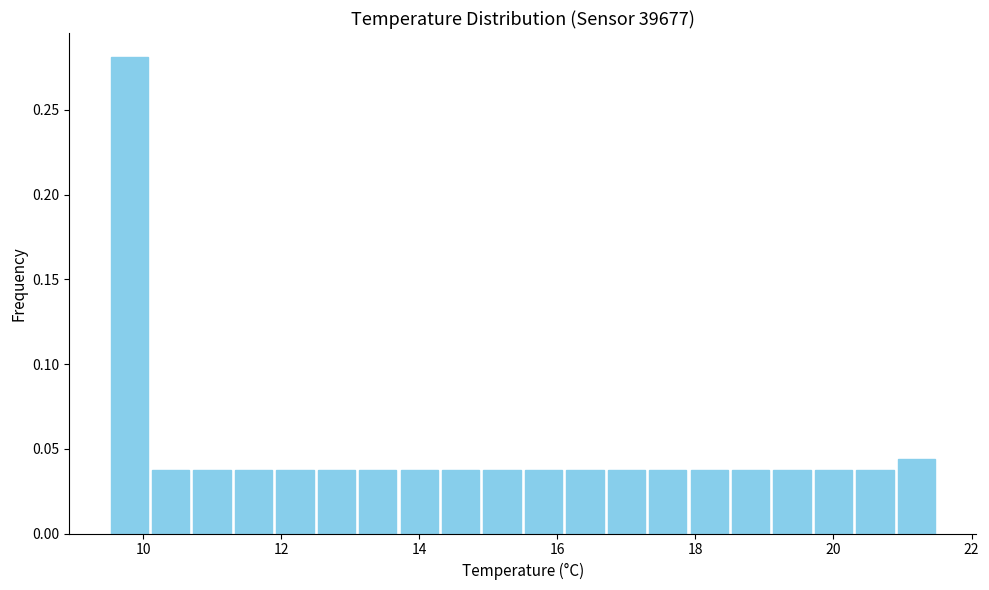

Read against the x-axis, roughly where is the centre of the tallest bar?

9.8